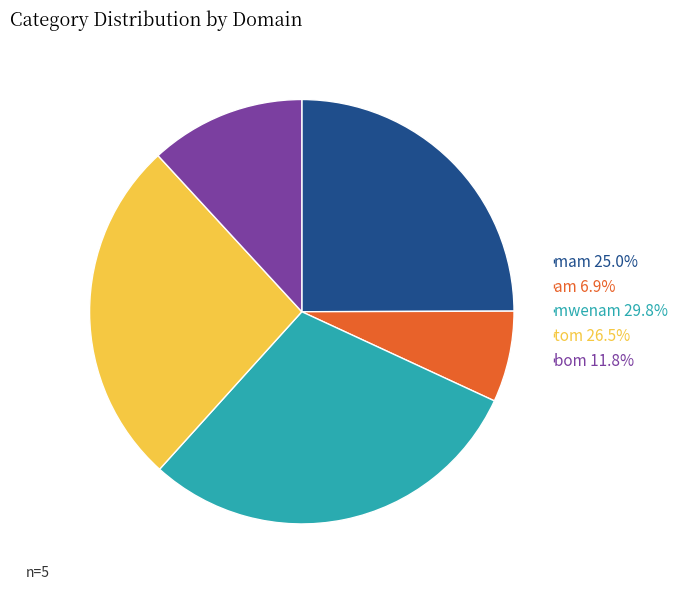

Rank the categories by value from lowest to highest.

am, bom, mam, tom, mwenam